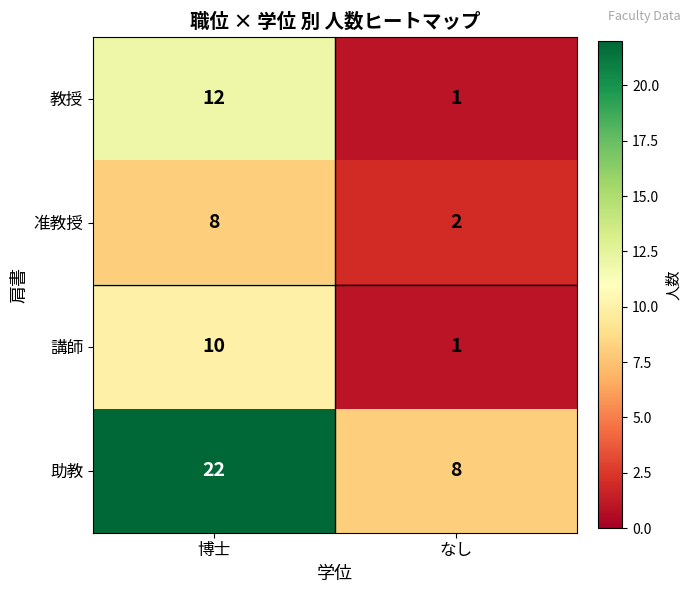

What is the difference between the 教授 values at 博士 and なし?

11